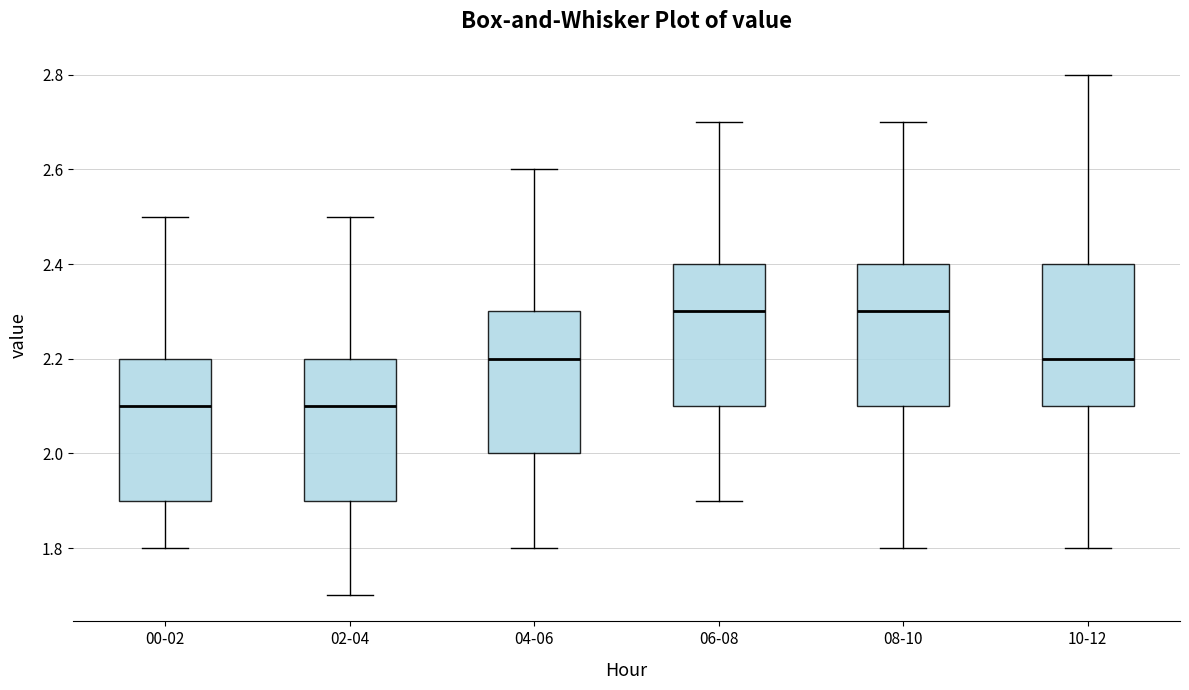

Reading left to right, transcribe this box plot: for each box, give where its median line is, the range the box spans, and where its two whiskers end, as read against the y-axis. The values are not printed on the chart, so give them approximately, as read against the axis.

00-02: median 2.1, box 1.9 to 2.2, whiskers 1.8 to 2.5
02-04: median 2.1, box 1.9 to 2.2, whiskers 1.7 to 2.5
04-06: median 2.2, box 2.0 to 2.3, whiskers 1.8 to 2.6
06-08: median 2.3, box 2.1 to 2.4, whiskers 1.9 to 2.7
08-10: median 2.3, box 2.1 to 2.4, whiskers 1.8 to 2.7
10-12: median 2.2, box 2.1 to 2.4, whiskers 1.8 to 2.8